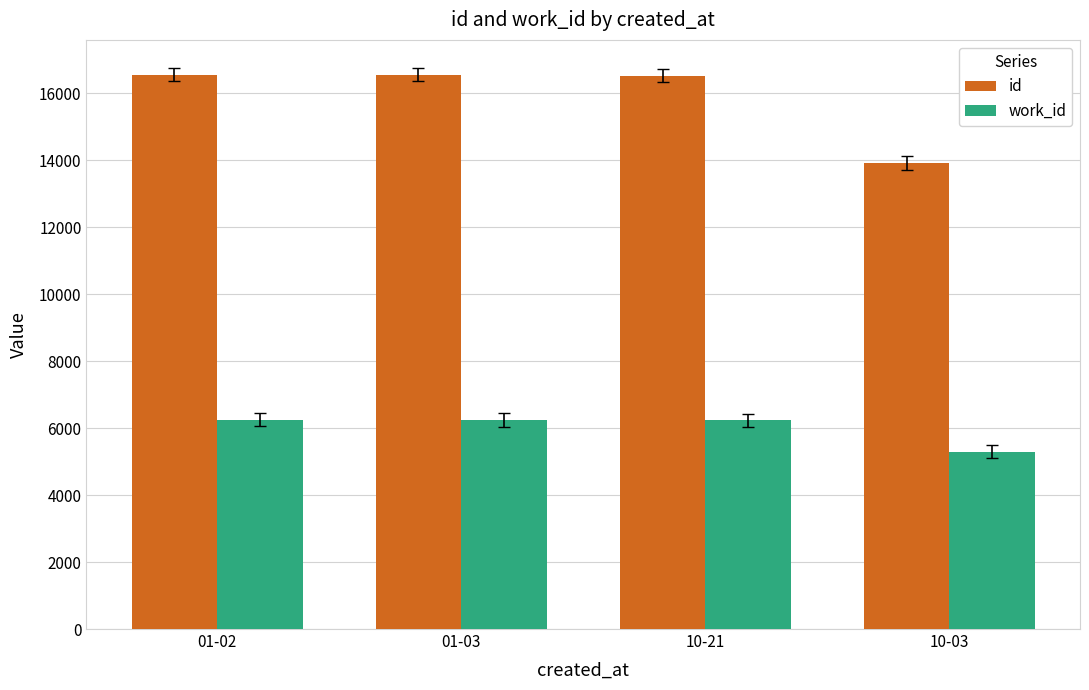

What position from the left is 10-03?

4